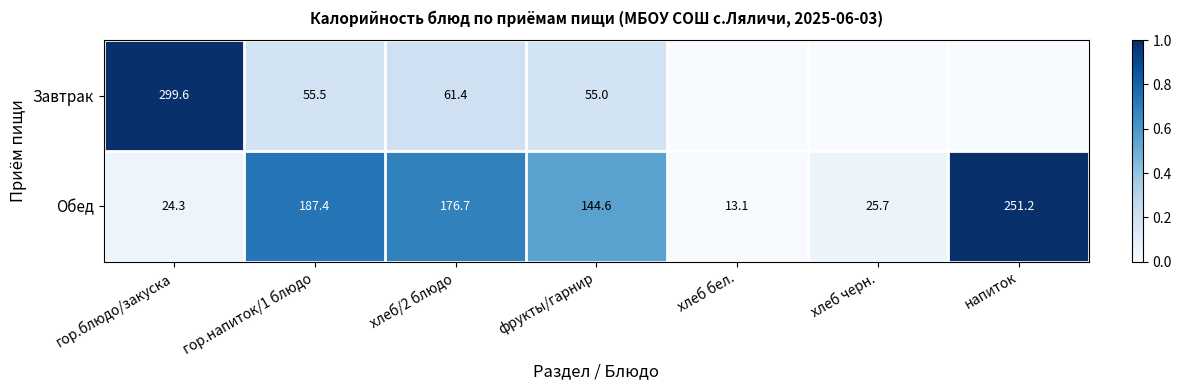

Rank the categories by Обед value from lowest to highest.

хлеб бел., гор.блюдо/закуска, хлеб черн., фрукты/гарнир, хлеб/2 блюдо, гор.напиток/1 блюдо, напиток